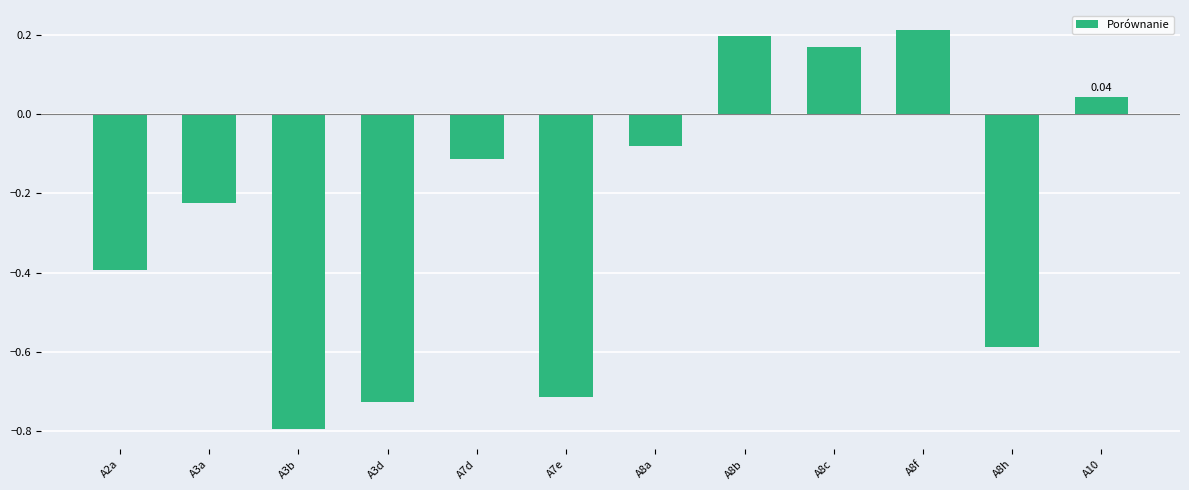

What is the change in value from A3a to A7d?

+0.1